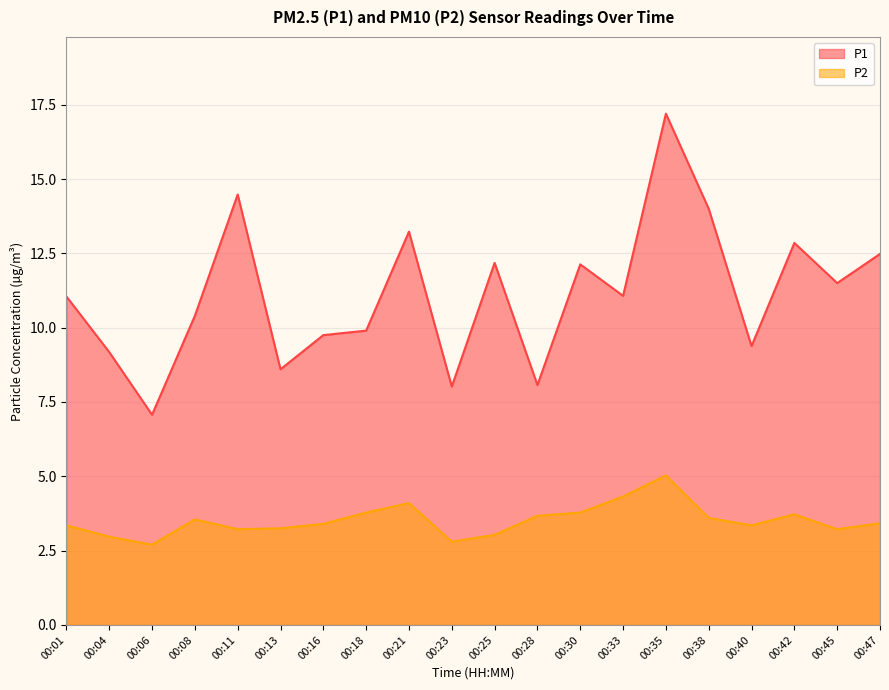

At which category is the sum across all series the highest?

00:35